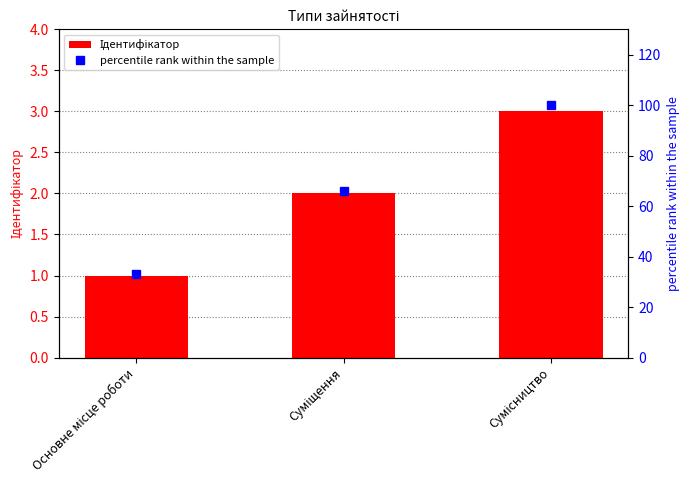

Count the percentile rank within the sample values in the range 33 to 100.

3